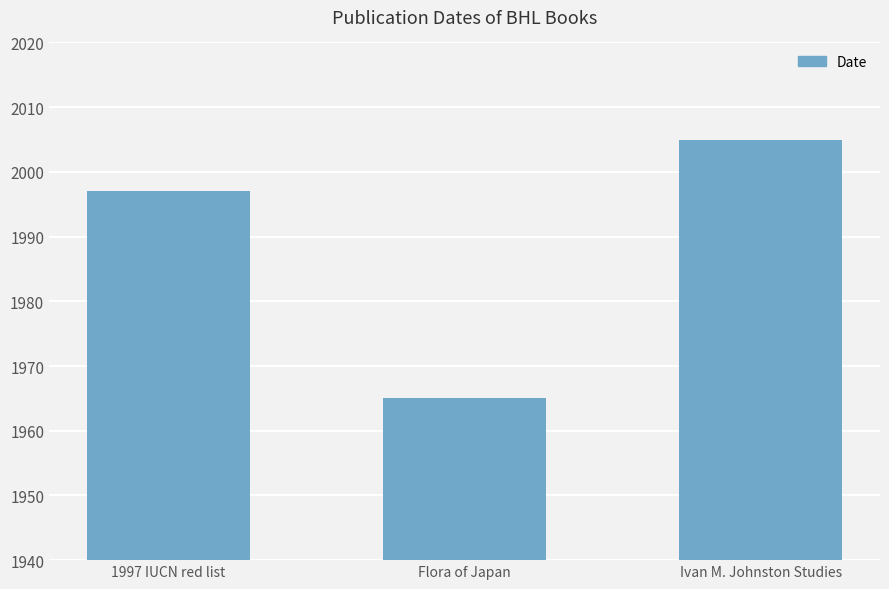

Reading left to right, transcribe all the data shown in this chart.

1997 IUCN red list=1997	Flora of Japan=1965	Ivan M. Johnston Studies=2005